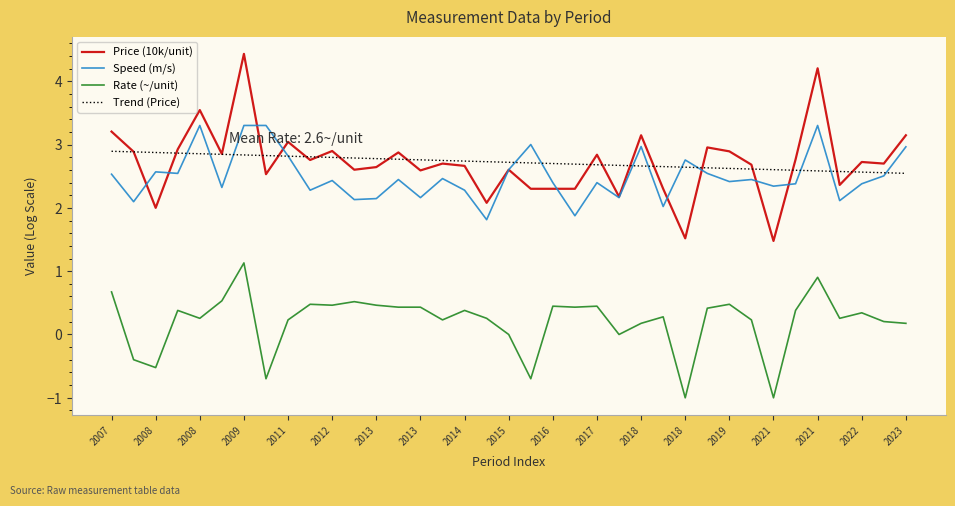

True or false: Rate (~/unit) and Price (10k/unit) cross at least once.

False